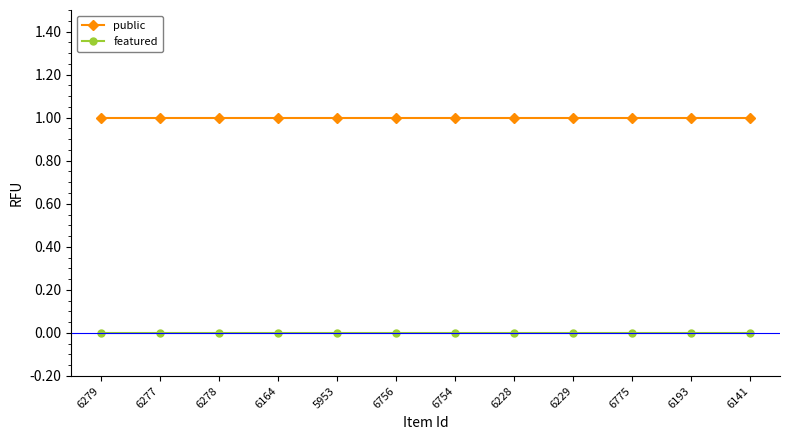

What is the sum of all public values?

12